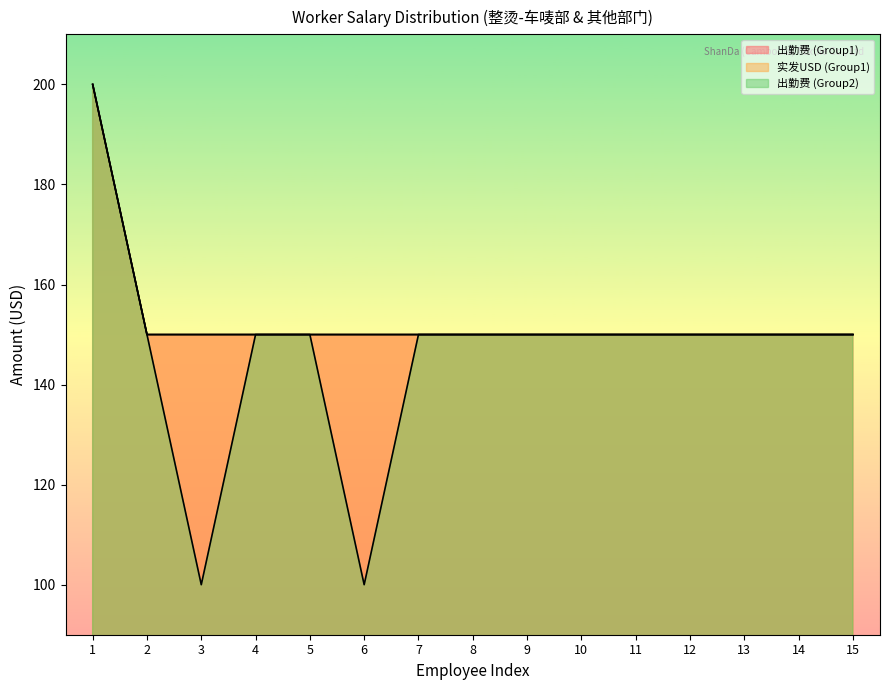

Rank the series at 13 from highest to lowest value.

出勤费 (Group1), 实发USD (Group1), 出勤费 (Group2)